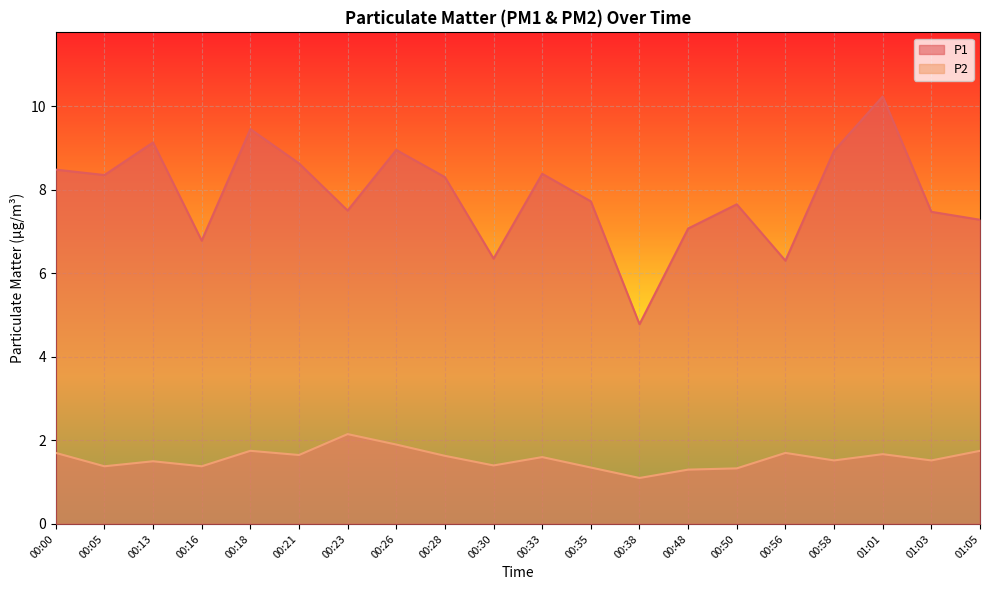

What position from the right is 00:21?

15